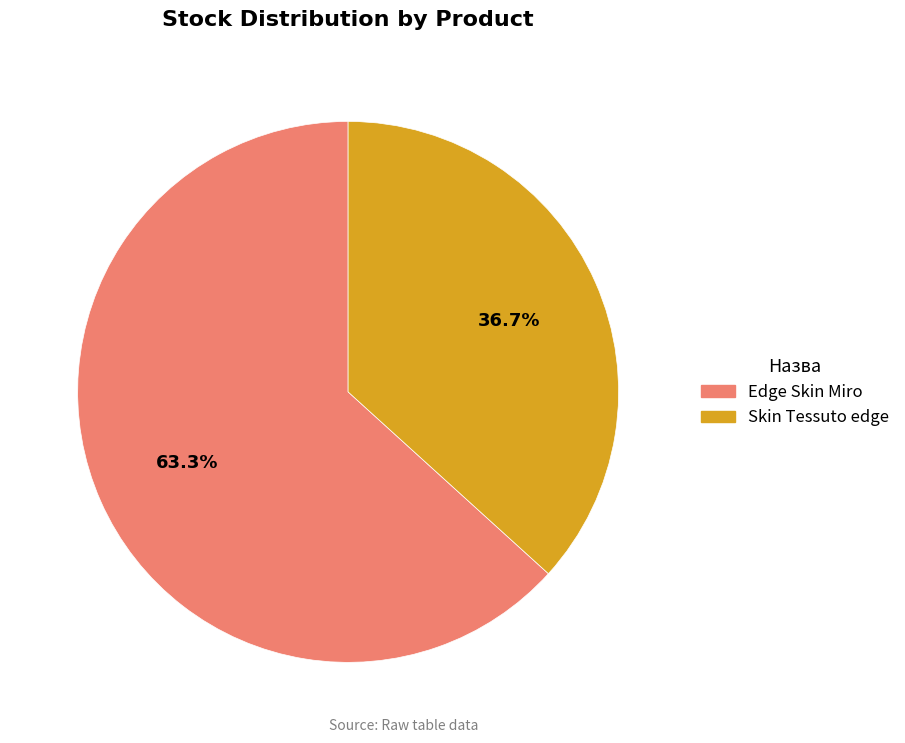

Count the number of slices in the pie.

2